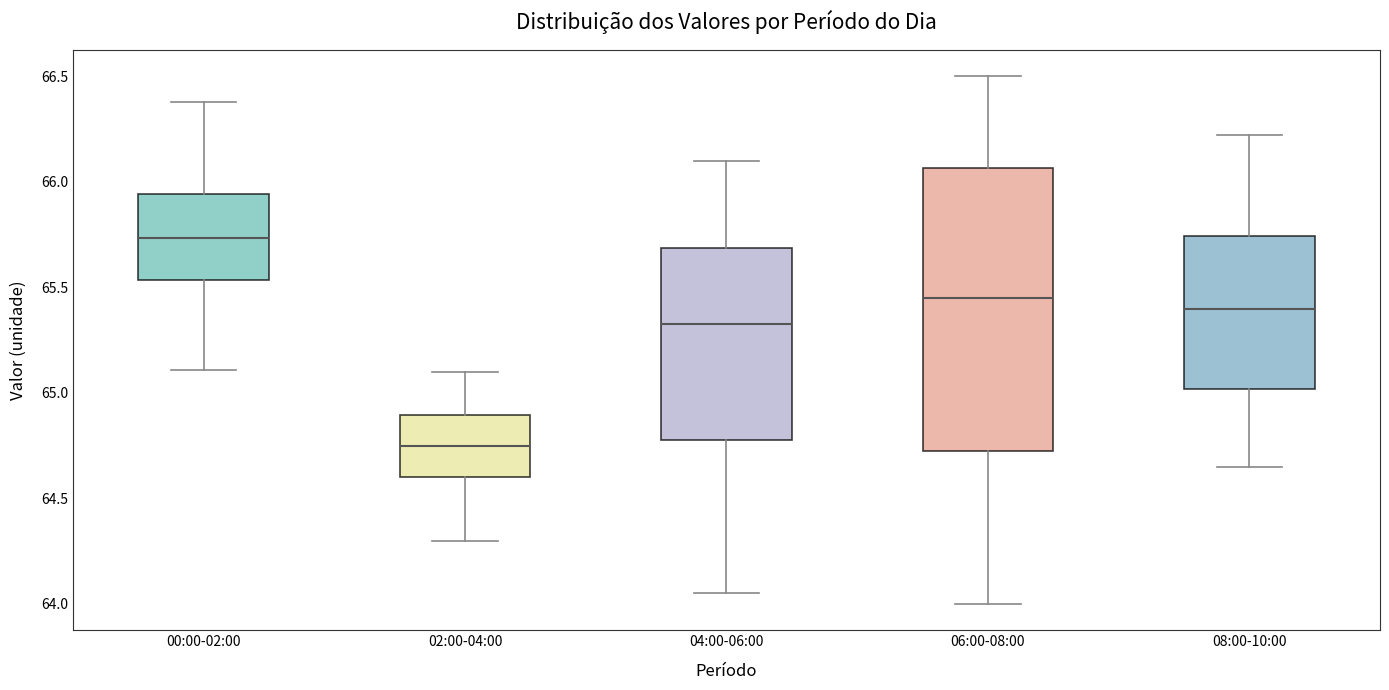

Comparing the boxes themselves (not the whiskers), which one is the tallest?

06:00-08:00